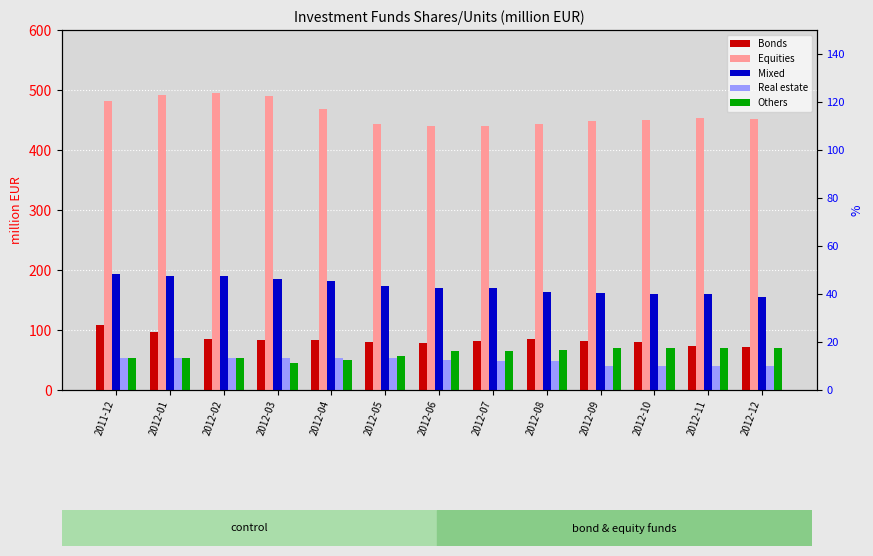

What is the difference between the Bonds values at 2012-11 and 2012-10?

6.5